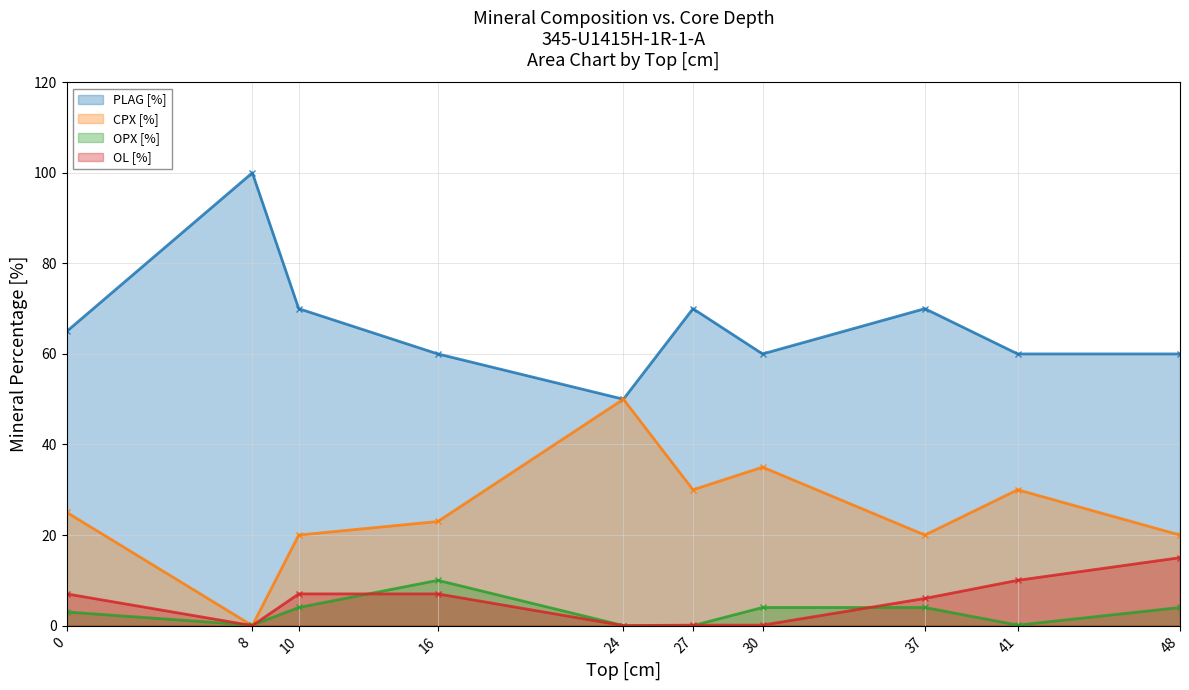

Reading left to right, transcribe all the data shown in this chart.

PLAG [%]: 0=65.0	8=100.0	10=70.0	16=60.0	24=50.0	27=70.0	30=60.0	37=70.0	41=60.0	48=60.0
CPX [%]: 0=25.0	8=0.0	10=20.0	16=23.0	24=50.0	27=30.0	30=35.0	37=20.0	41=30.0	48=20.0
OPX [%]: 0=3.0	8=0.1	10=4.0	16=10.0	24=0.0	27=0.0	30=4.0	37=4.0	41=0.1	48=4.0
OL [%]: 0=7.0	8=0.0	10=7.0	16=7.0	24=0.0	27=0.1	30=0.1	37=6.0	41=10.0	48=15.0